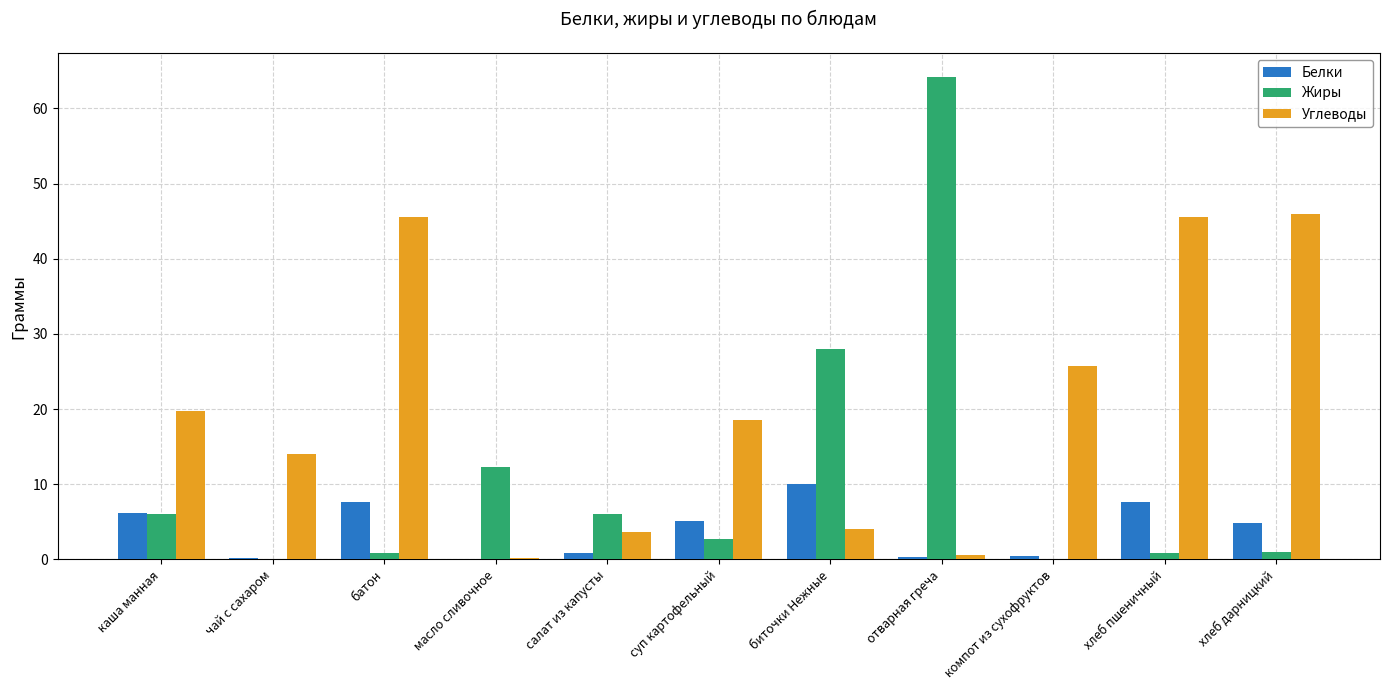

The Жиры series shows 28.0 at биточки Нежные. True or false?

True